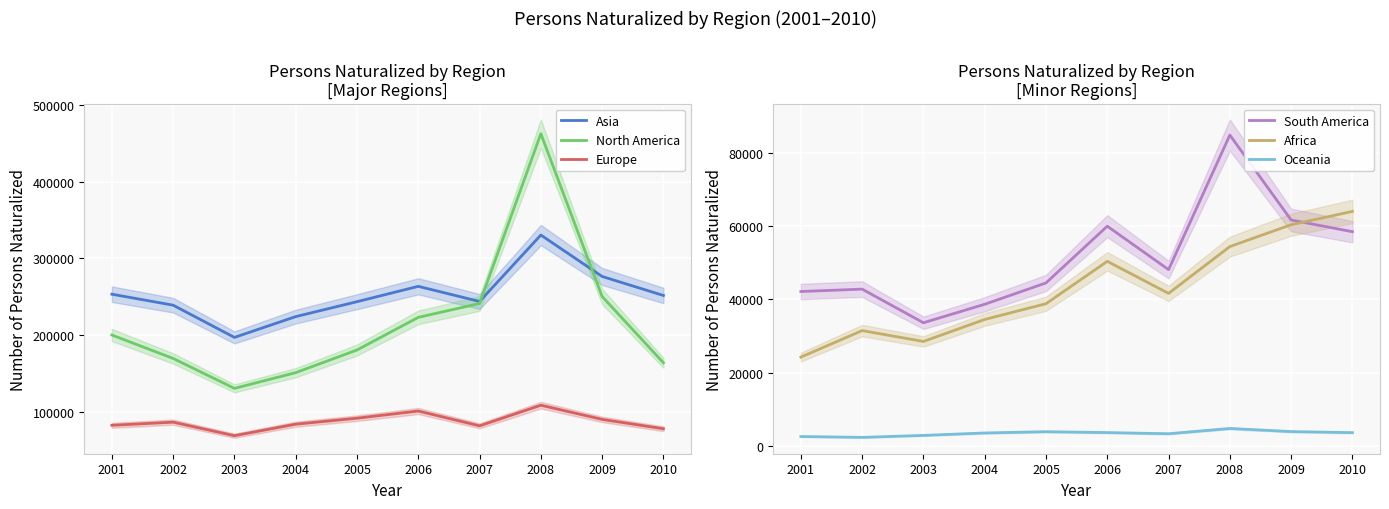

How many distinct data groups are displayed?

6